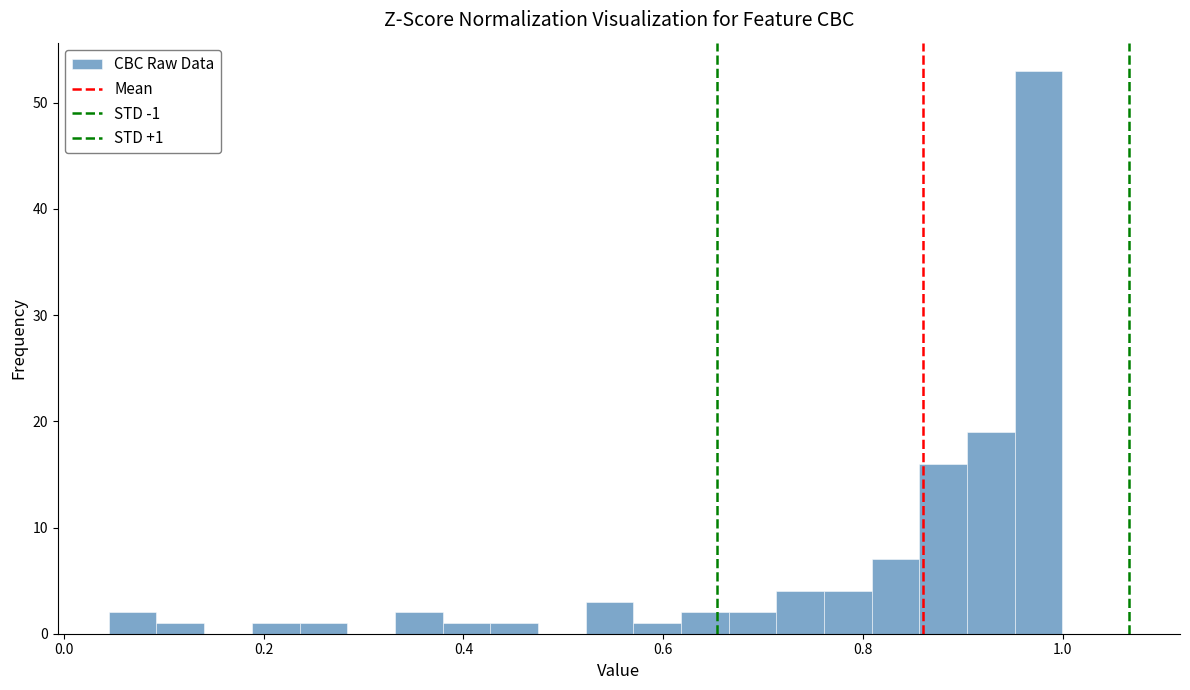

Around what value on the x-axis is the tallest bar? Give the approximate position of its centre, as read against the axis.

0.98